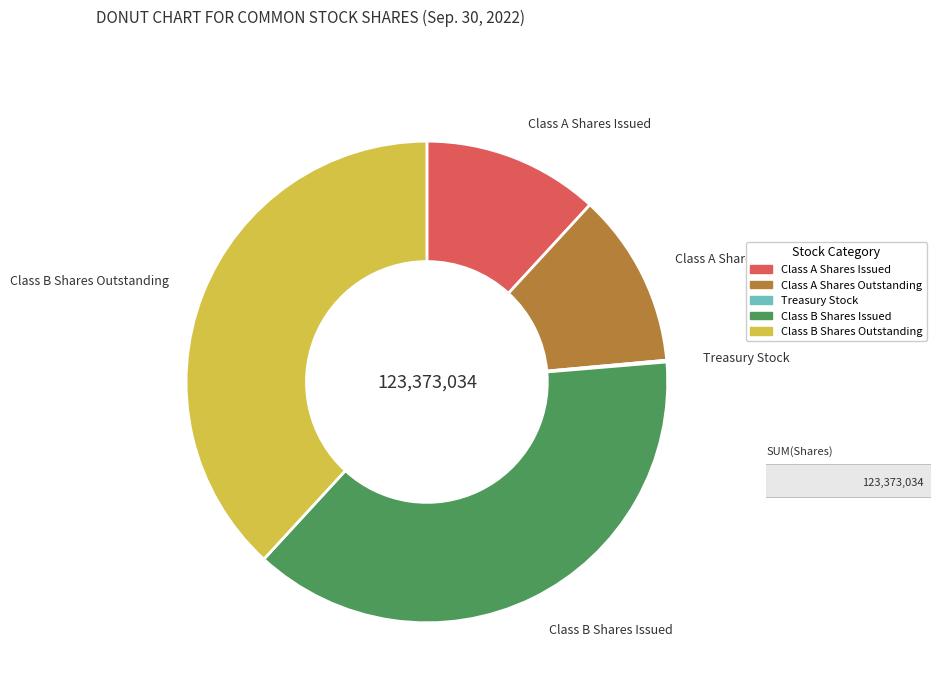

Is it true that Class B Shares Issued is 38% of the pie?

True